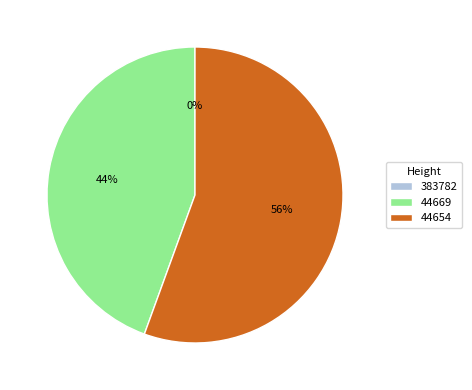

Is it true that 44654 is 56% of the pie?

True